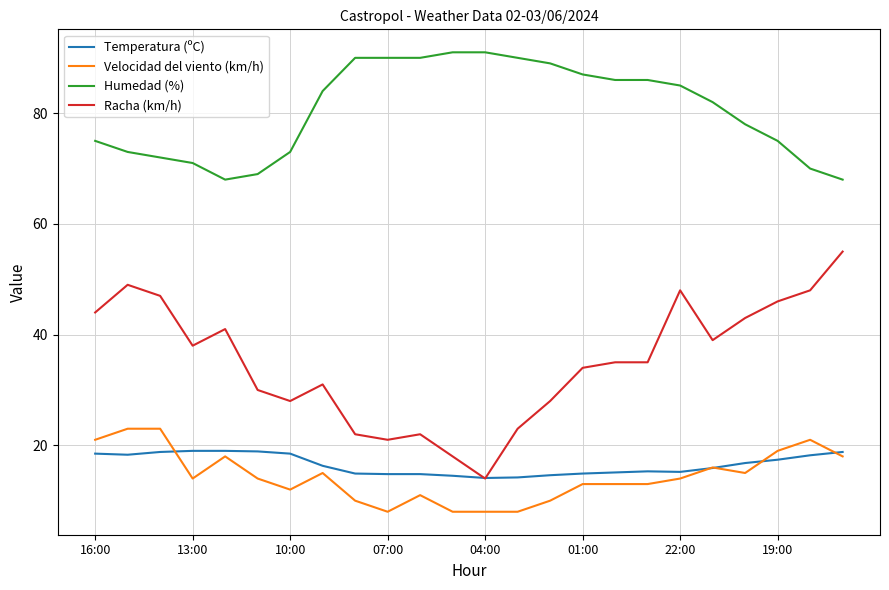

What is the minimum value for Velocidad del viento (km/h)?

8.0